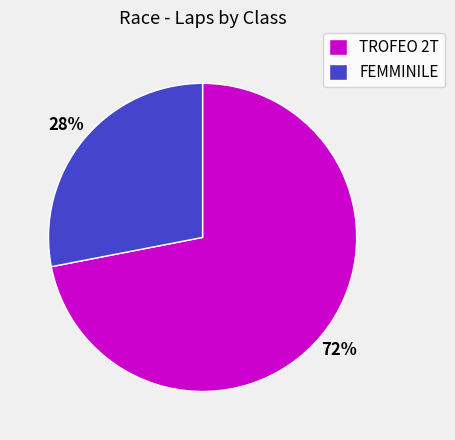

Is the sum of TROFEO 2T and FEMMINILE greater than half?

Yes